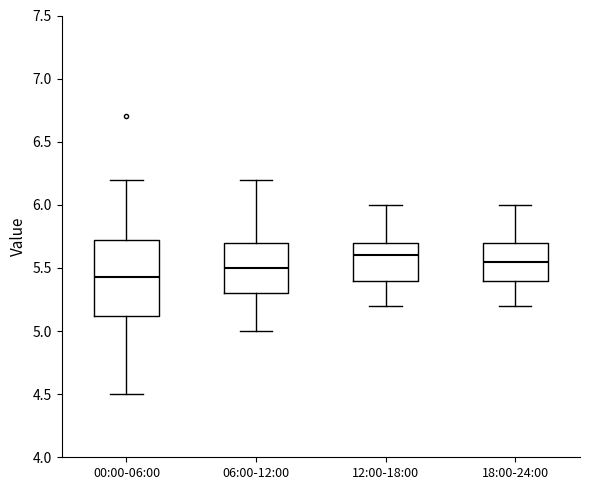

Reading left to right, read every box against the y-axis: the position of its median line, the range the box covers, and the ends of its whiskers. The values are not printed on the chart, so give them approximately, as read against the axis.

00:00-06:00: median 5.45, box 5.10 to 5.70, whiskers 4.50 to 6.20
06:00-12:00: median 5.50, box 5.30 to 5.70, whiskers 5.00 to 6.20
12:00-18:00: median 5.60, box 5.40 to 5.70, whiskers 5.20 to 6.00
18:00-24:00: median 5.55, box 5.40 to 5.70, whiskers 5.20 to 6.00